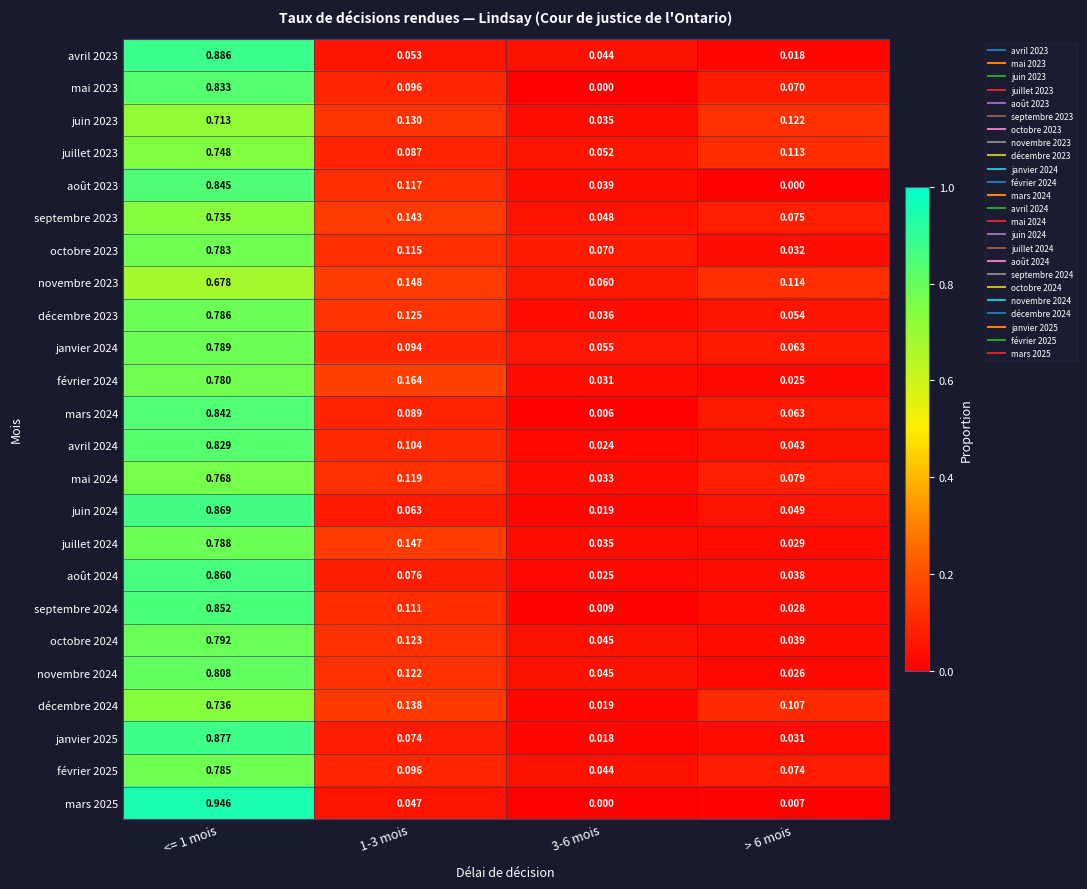

Which category has the lowest value across all series?

3-6 mois